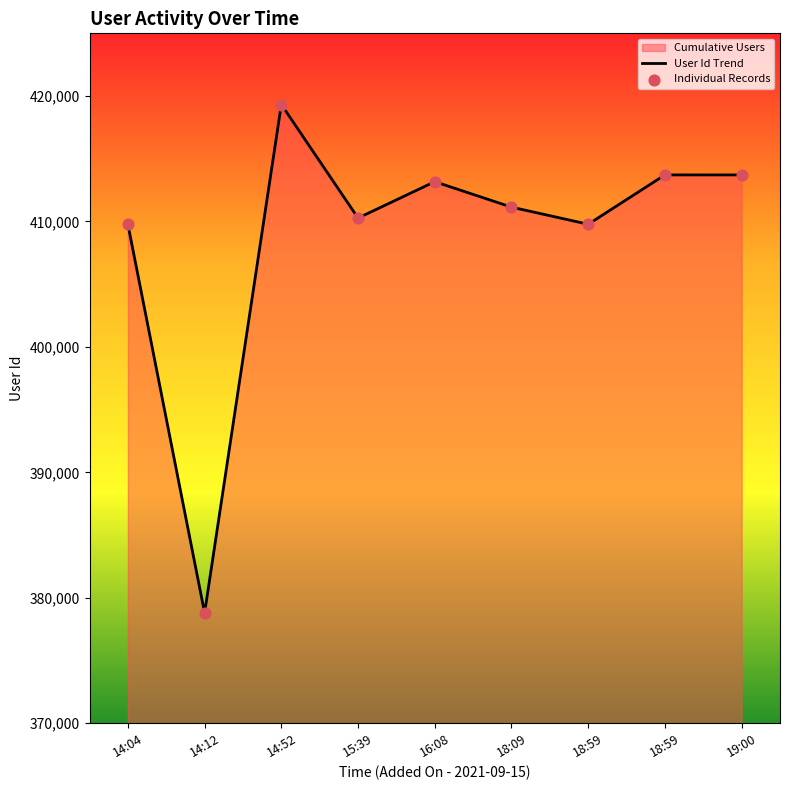

At how many categories does at least one series exceed 387649?

8